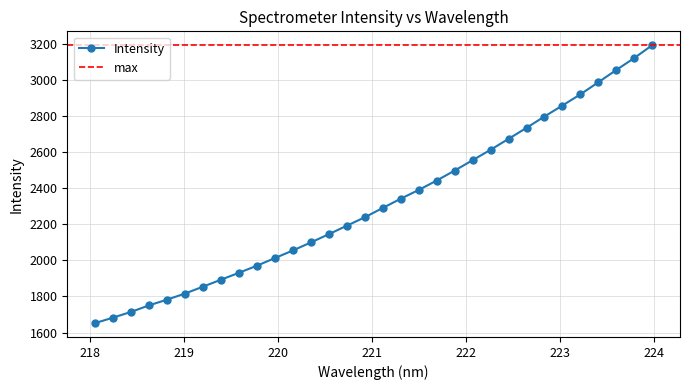

Count the number of data series in this chart.

1